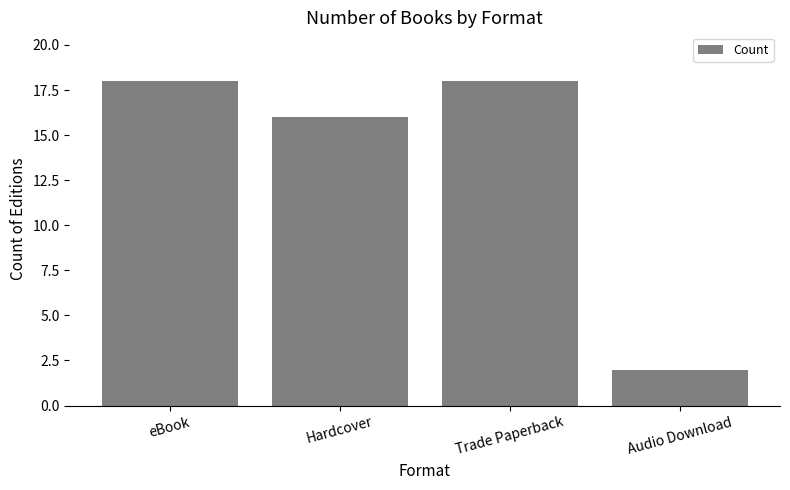

Reading left to right, list all the values displayed in this chart.

eBook=18	Hardcover=16	Trade Paperback=18	Audio Download=2